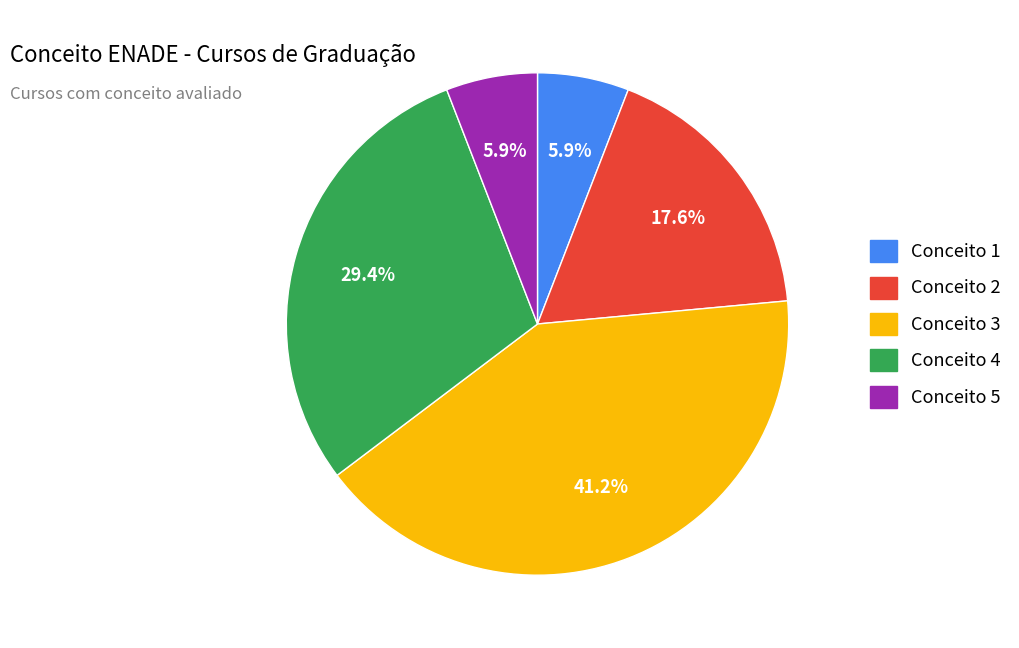

Does any single category account for the majority?

No